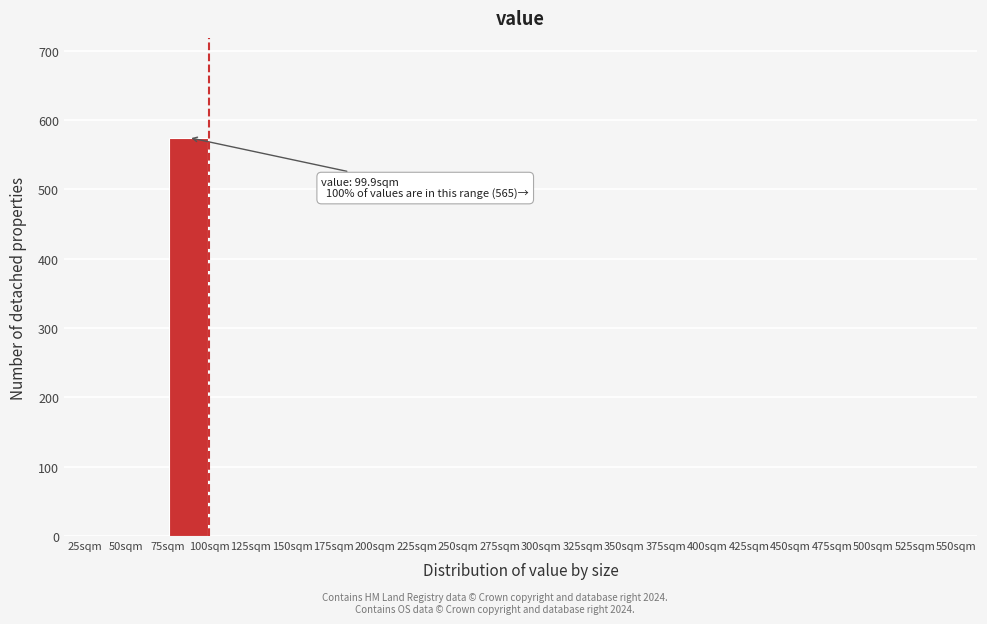

Which range on the x-axis has the tallest bar?

75 to 100